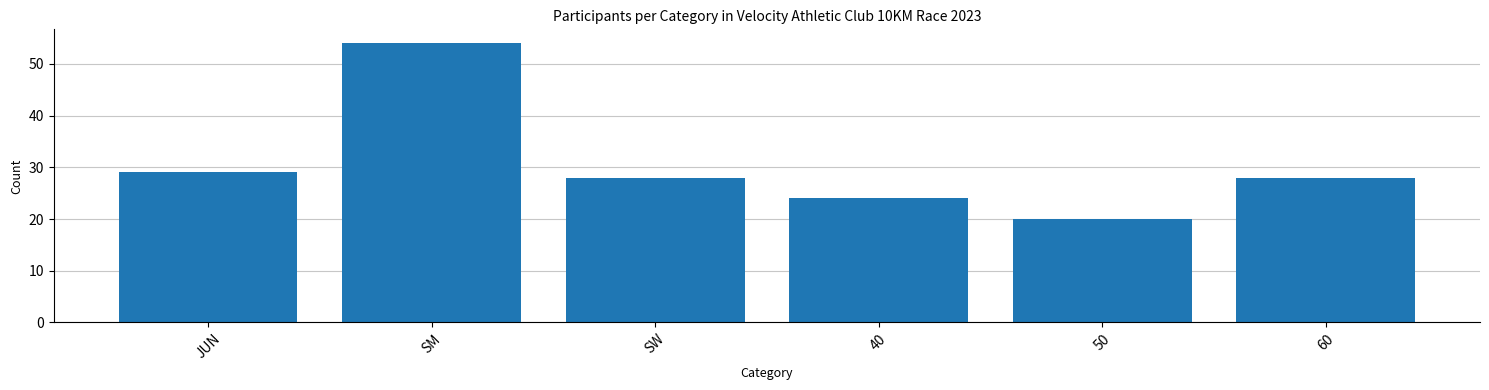

Reading left to right, list all the values displayed in this chart.

JUN=29	SM=54	SW=28	40=24	50=20	60=28